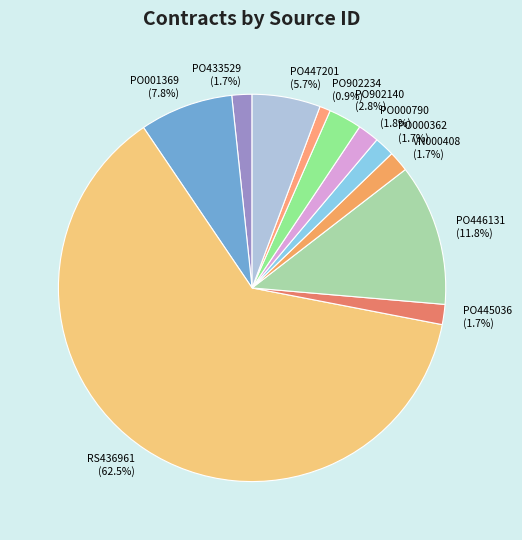

To the nearest percent, what is the average slice percentage?

9%